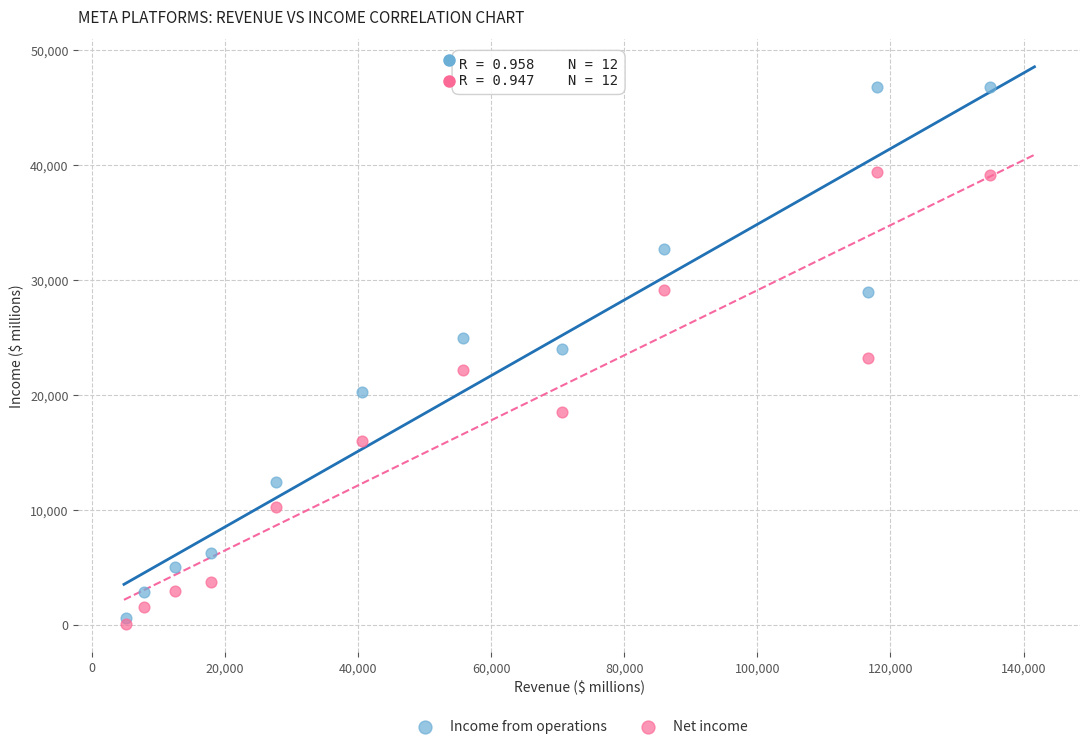

Which series reaches the maximum Y coordinate?

Income from operations